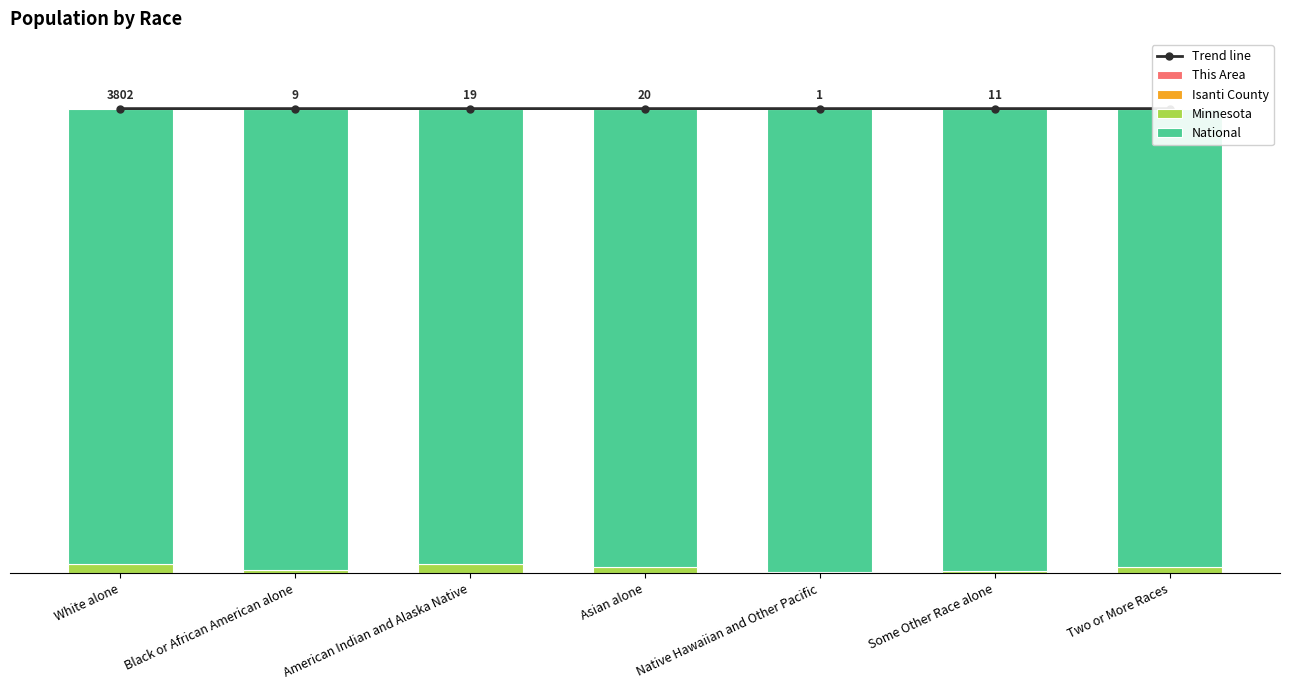

Is the value of National at White alone greater than the value of This Area at Asian alone?

Yes